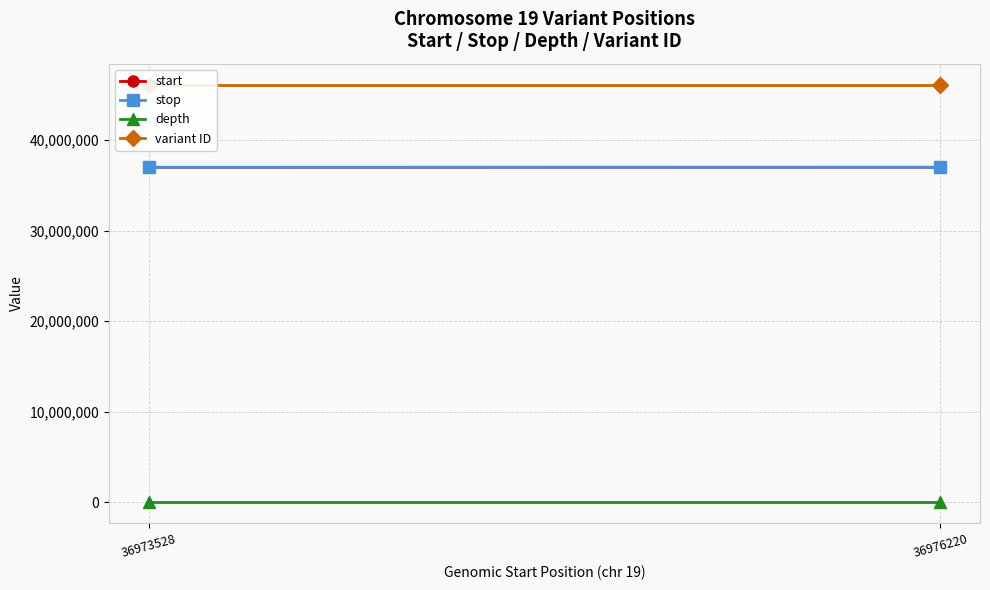

What is the value of the stop point at the 2nd from the left?

36976221